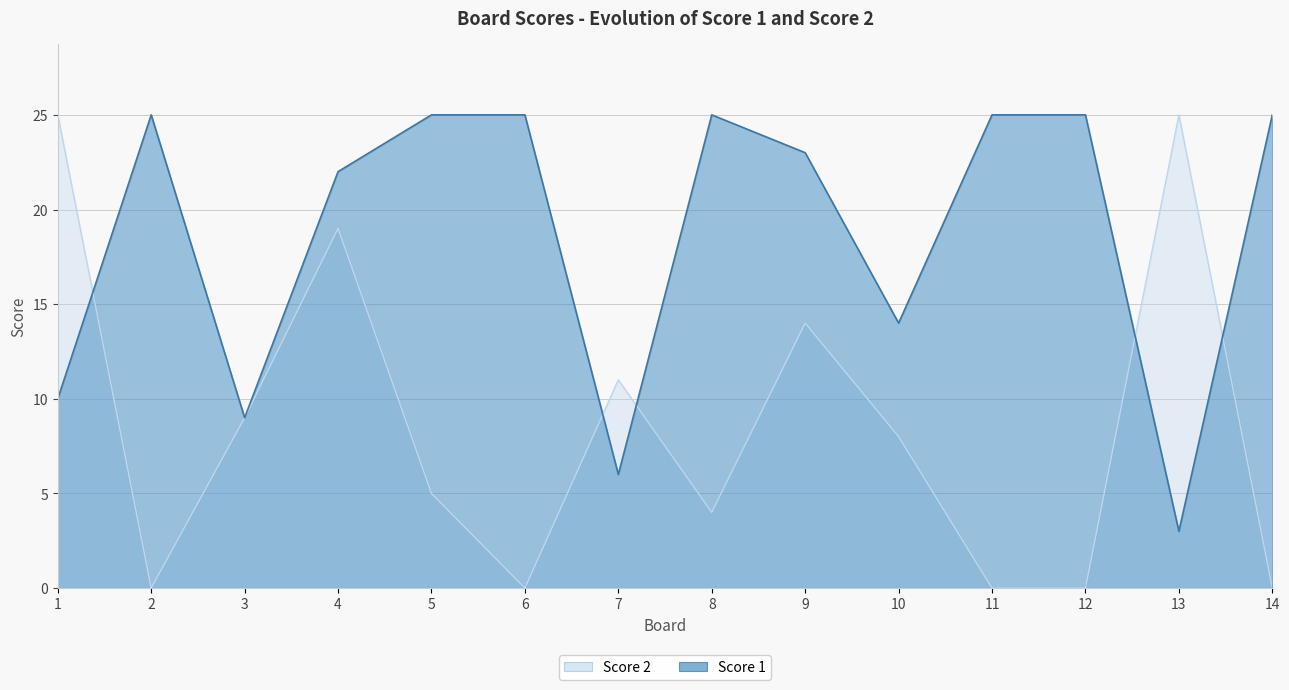

What is the difference between the maximum and minimum values in the Score 2 series?

25